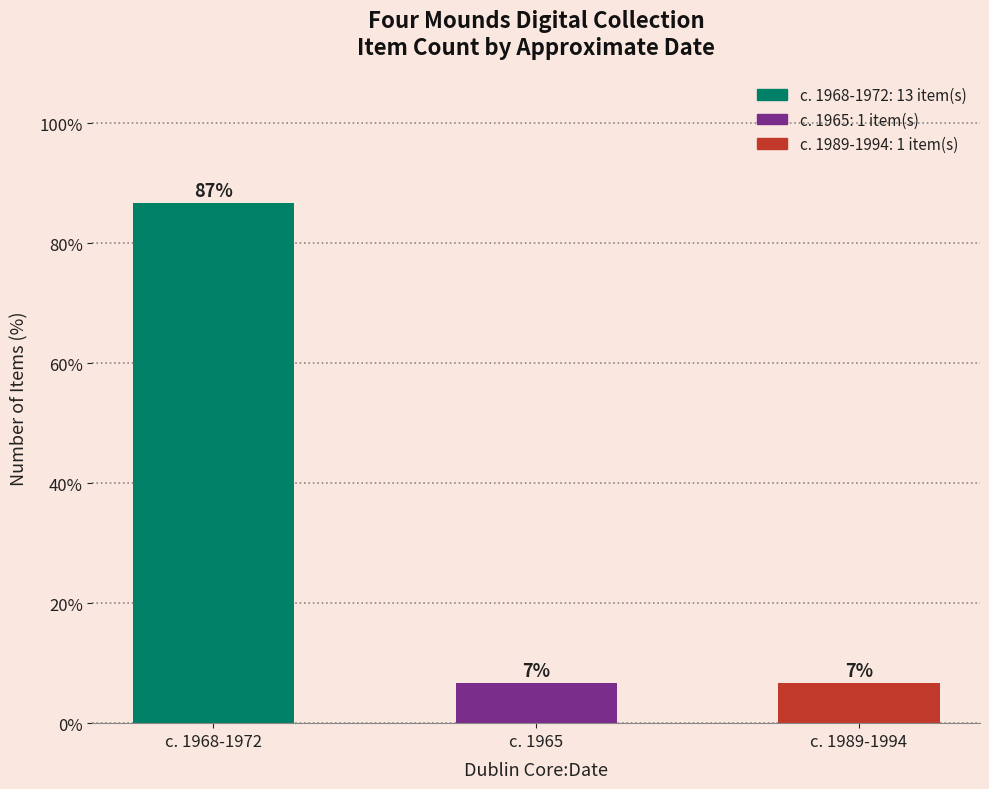

What is the ratio of the value at c. 1968-1972 to the value at c. 1989-1994?

13.0